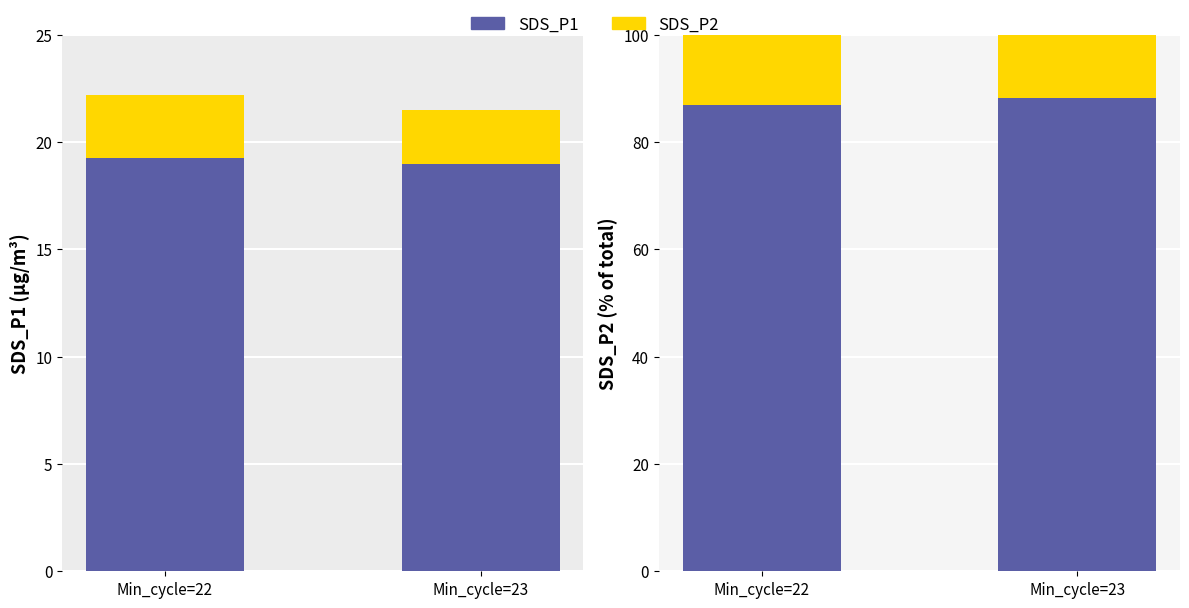

What are all the series names shown in the legend?

SDS_P1, SDS_P2